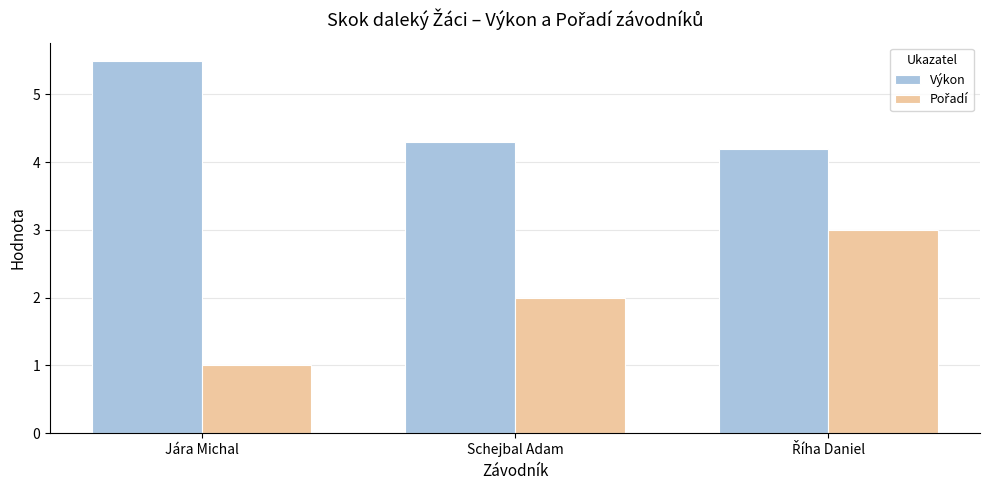

Does the chart contain any negative values?

No